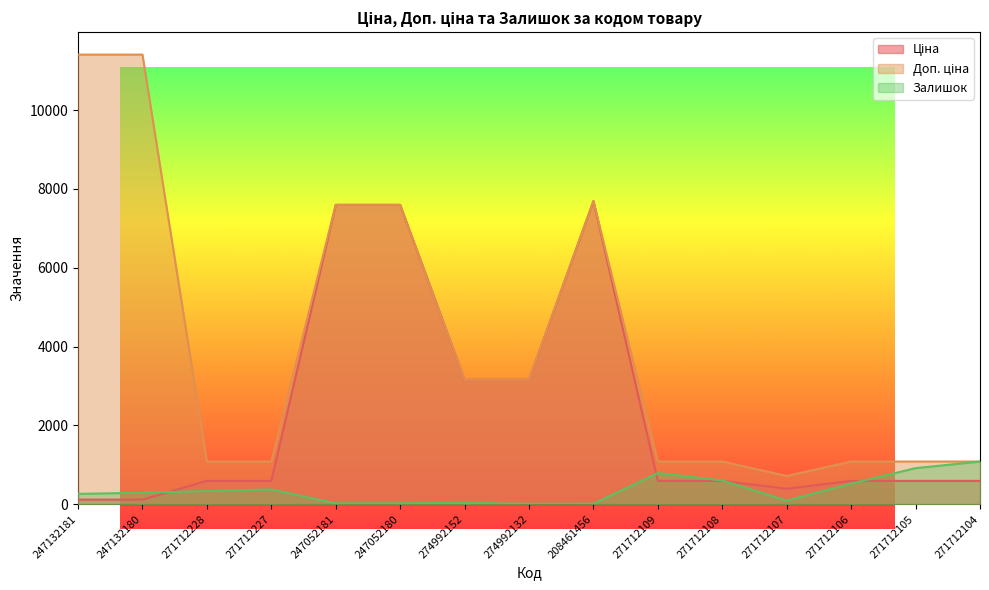

List the series in order of their peak value, highest first.

Доп. ціна, Ціна, Залишок